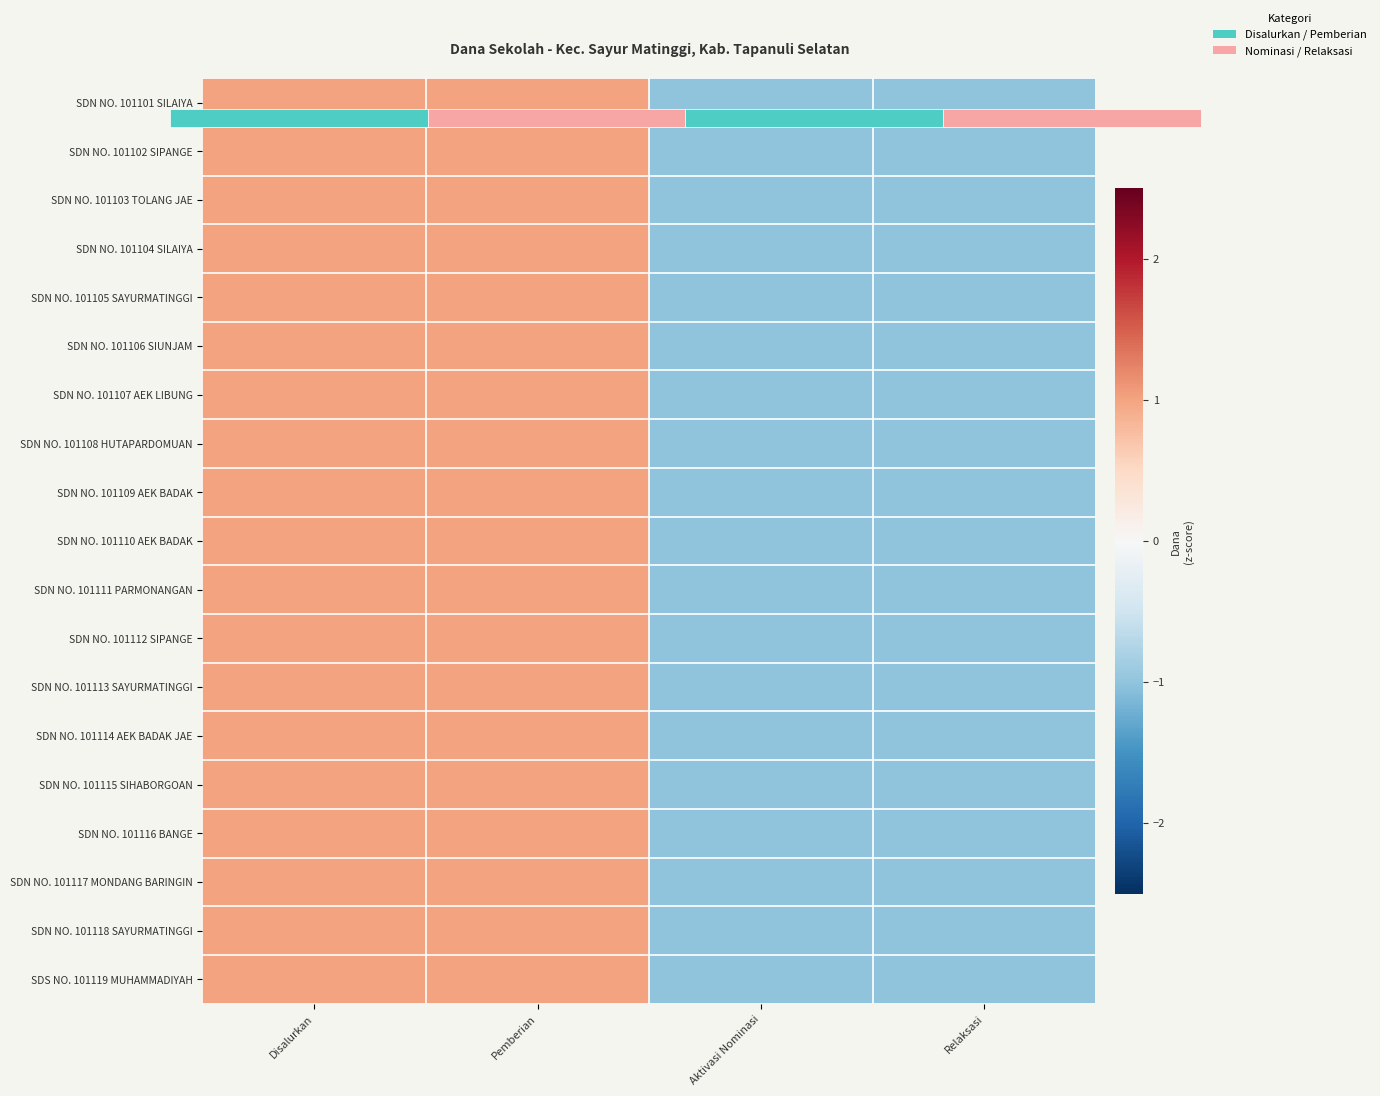

What is the highest value of the SDN NO. 101101 SILAIYA series?

1